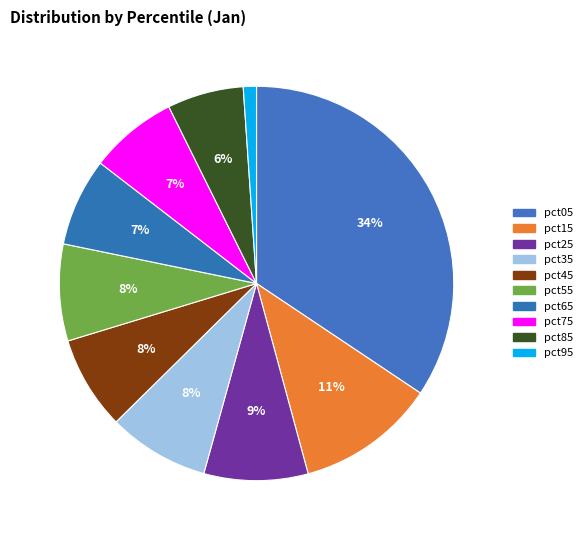

What is the largest slice in the pie chart?

pct05